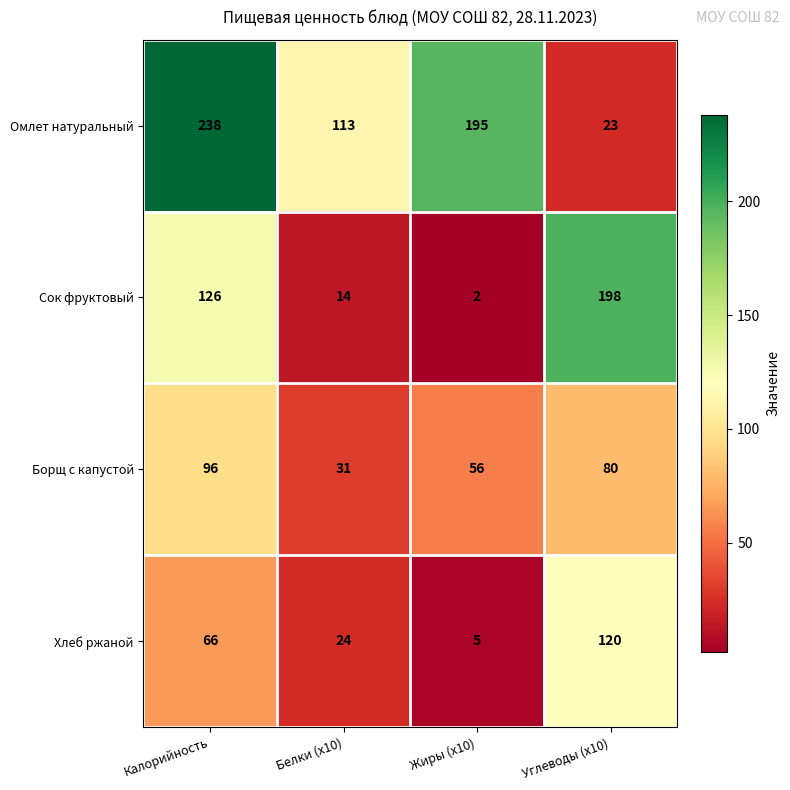

Where is Хлеб ржаной nearest to the value 62?

Калорийность